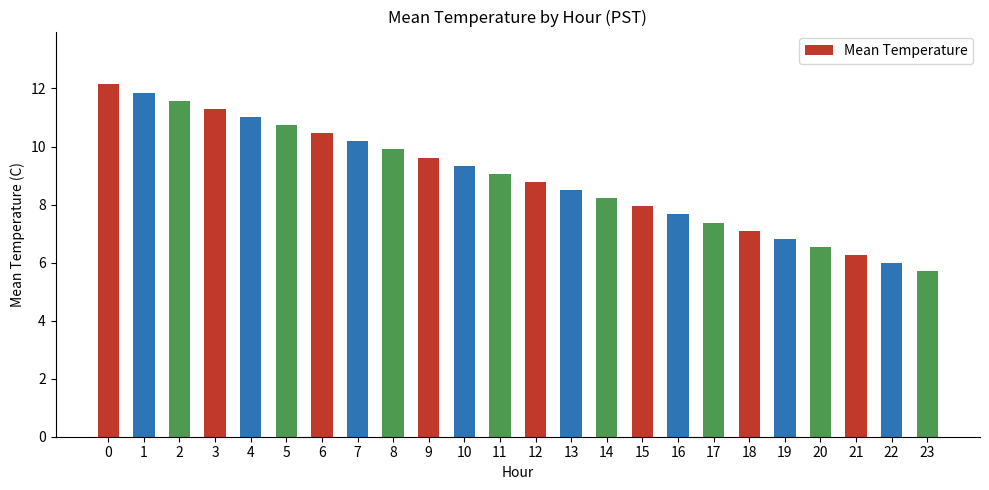

What is the sum of the values at 21 and 3?

17.6